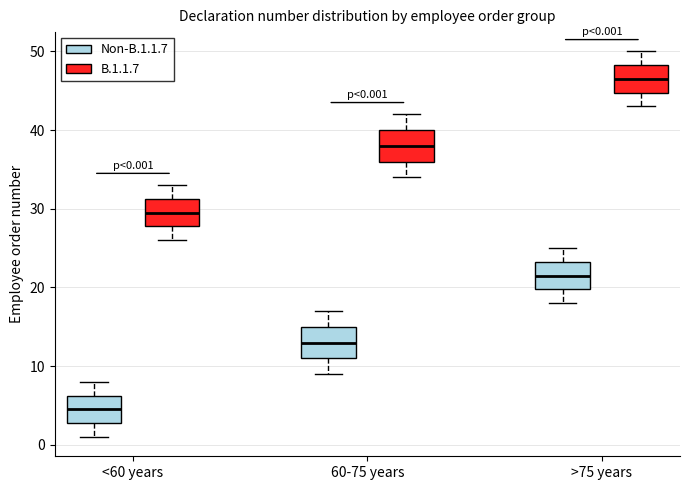

Which box's median line is the highest?

>75 years (B.1.1.7)